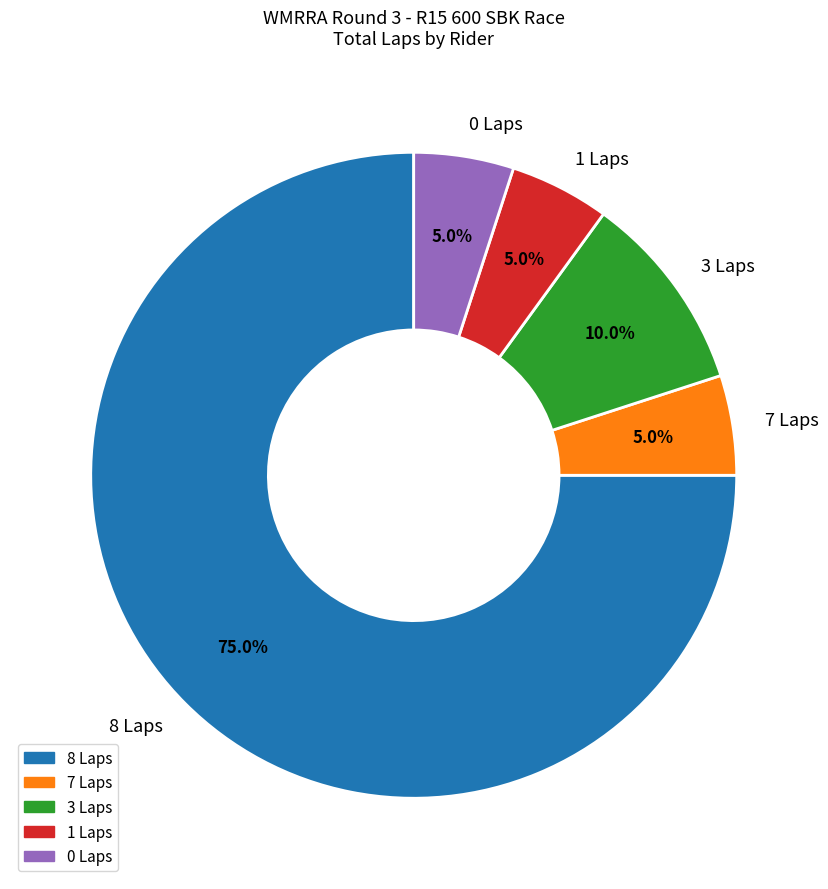

Does 8 Laps account for over 50% of the chart?

Yes